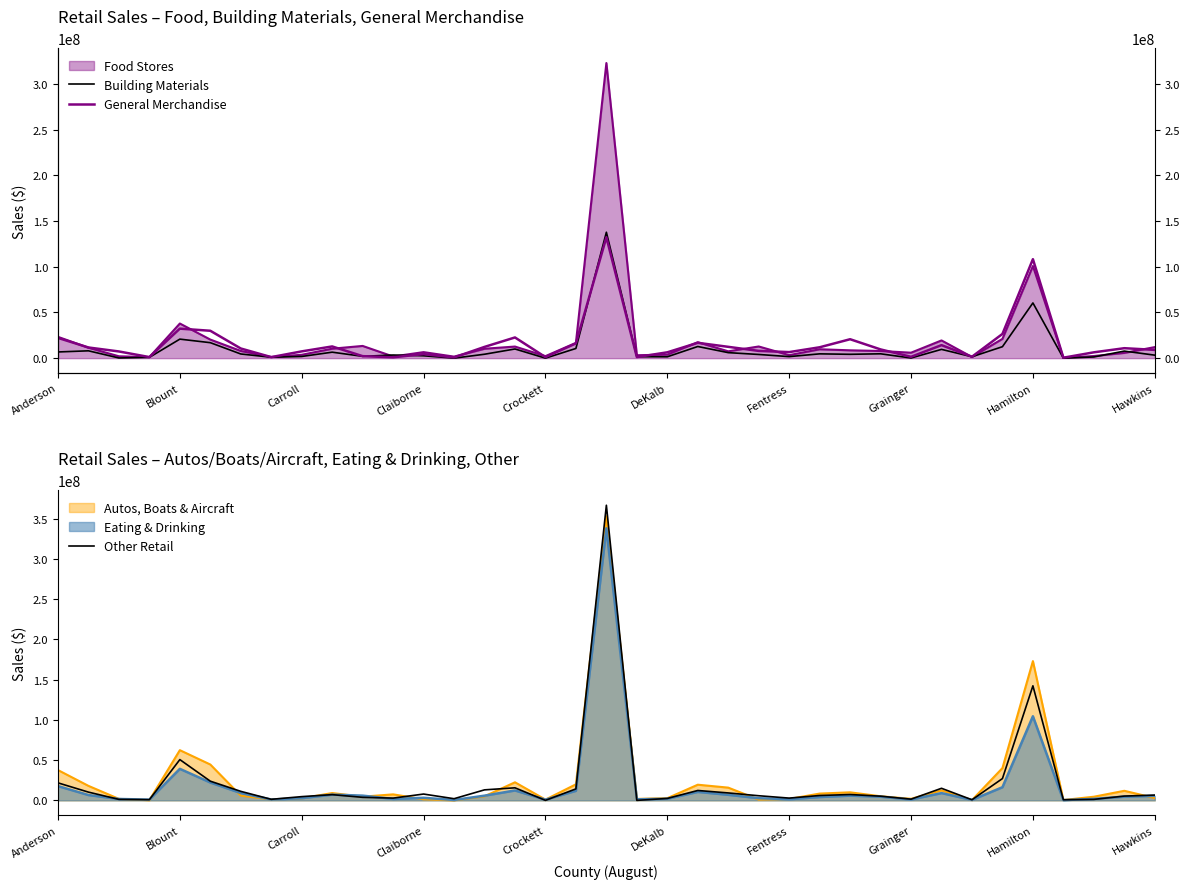

Between Anderson and 34, which series saw the biggest shift?

Other Retail